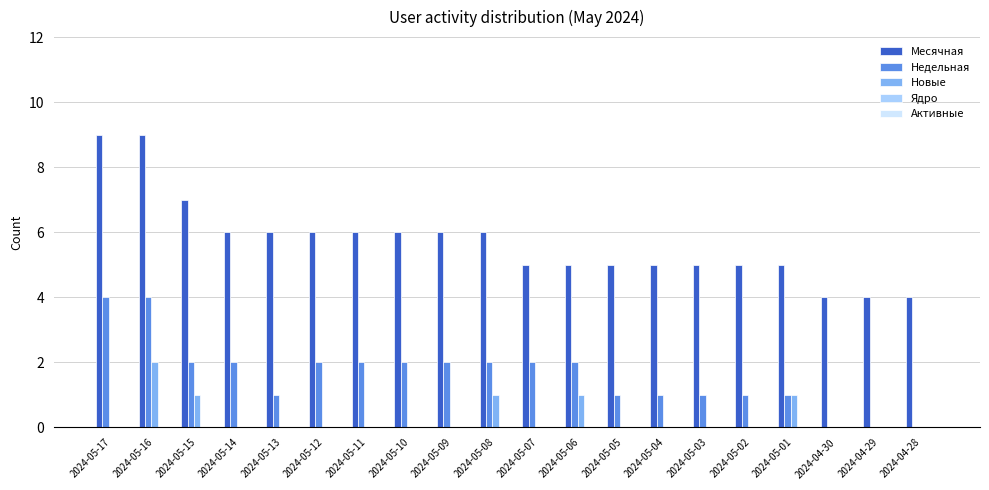

What is the sum of all Новые values?

6